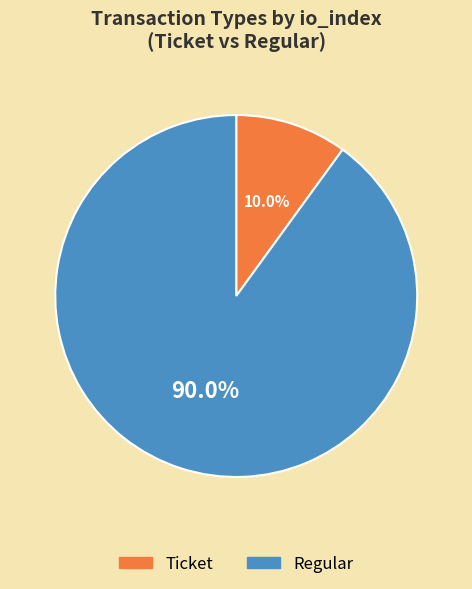

Which slice is the largest?

Regular